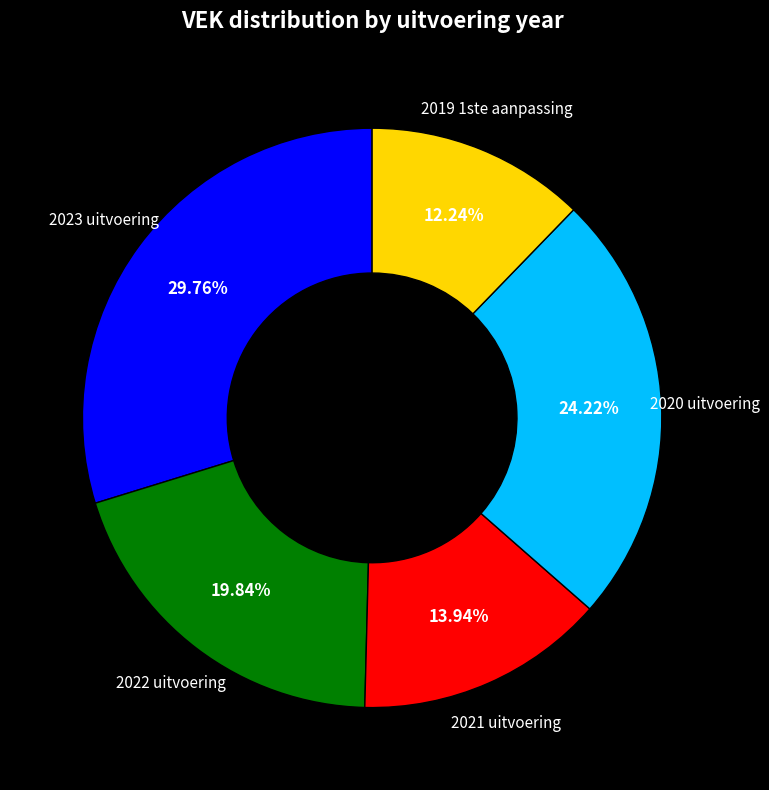

To the nearest percent, what is the average slice percentage?

20%